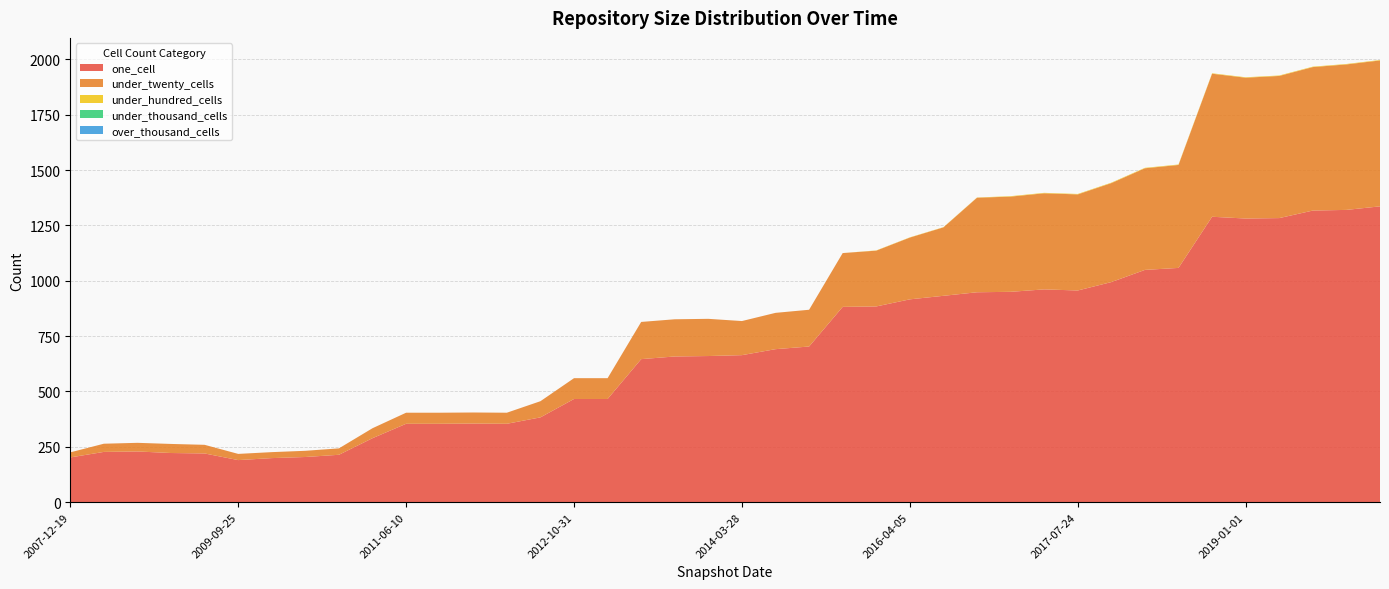

Reading right to left, list all the values displayed in this chart.

one_cell: 2020-01-01=1336	2019-10-09=1320	2019-07-01=1317	2019-04-06=1283	2019-01-01=1281	2018-09-28=1289	2018-04-09=1058	2017-12-22=1049	2017-10-12=994	2017-07-24=956	2017-04-12=961	2016-12-27=950	2016-10-07=948	2016-07-04=932	2016-04-05=916	2016-01-04=884	2015-10-01=882	2015-04-09=703	2014-09-08=691	2014-03-28=664	2013-09-10=660	2013-05-21=658	2013-02-20=646	2012-12-11=466	2012-10-31=466	2012-07-13=383	2012-03-26=354	2012-01-18=355	2011-09-05=354	2011-06-10=354	2010-11-17=289	2010-07-26=214	2010-04-01=204	2009-12-16=199	2009-09-25=190	2009-06-17=220	2009-04-06=222	2008-10-10=229	2008-04-01=227	2007-12-19=202
under_twenty_cells: 2020-01-01=659	2019-10-09=657	2019-07-01=648	2019-04-06=642	2019-01-01=636	2018-09-28=646	2018-04-09=465	2017-12-22=459	2017-10-12=447	2017-07-24=434	2017-04-12=434	2016-12-27=430	2016-10-07=427	2016-07-04=309	2016-04-05=279	2016-01-04=252	2015-10-01=243	2015-04-09=166	2014-09-08=164	2014-03-28=154	2013-09-10=168	2013-05-21=168	2013-02-20=168	2012-12-11=94	2012-10-31=94	2012-07-13=73	2012-03-26=50	2012-01-18=50	2011-09-05=50	2011-06-10=50	2010-11-17=45	2010-07-26=29	2010-04-01=28	2009-12-16=27	2009-09-25=28	2009-06-17=39	2009-04-06=41	2008-10-10=39	2008-04-01=37	2007-12-19=23
under_hundred_cells: 2020-01-01=2	2019-10-09=2	2019-07-01=2	2019-04-06=2	2019-01-01=2	2018-09-28=2	2018-04-09=2	2017-12-22=2	2017-10-12=2	2017-07-24=2	2017-04-12=2	2016-12-27=2	2016-10-07=1	2016-07-04=1	2016-04-05=1	2016-01-04=1	2015-10-01=0	2015-04-09=0	2014-09-08=0	2014-03-28=0	2013-09-10=0	2013-05-21=0	2013-02-20=0	2012-12-11=0	2012-10-31=0	2012-07-13=0	2012-03-26=0	2012-01-18=0	2011-09-05=0	2011-06-10=0	2010-11-17=0	2010-07-26=0	2010-04-01=0	2009-12-16=0	2009-09-25=0	2009-06-17=0	2009-04-06=0	2008-10-10=0	2008-04-01=0	2007-12-19=0
under_thousand_cells: 2020-01-01=0	2019-10-09=0	2019-07-01=0	2019-04-06=0	2019-01-01=0	2018-09-28=0	2018-04-09=0	2017-12-22=0	2017-10-12=0	2017-07-24=0	2017-04-12=0	2016-12-27=0	2016-10-07=0	2016-07-04=0	2016-04-05=0	2016-01-04=0	2015-10-01=0	2015-04-09=0	2014-09-08=0	2014-03-28=0	2013-09-10=0	2013-05-21=0	2013-02-20=0	2012-12-11=0	2012-10-31=0	2012-07-13=0	2012-03-26=0	2012-01-18=0	2011-09-05=0	2011-06-10=0	2010-11-17=0	2010-07-26=0	2010-04-01=0	2009-12-16=0	2009-09-25=0	2009-06-17=0	2009-04-06=0	2008-10-10=0	2008-04-01=0	2007-12-19=0
over_thousand_cells: 2020-01-01=0	2019-10-09=0	2019-07-01=0	2019-04-06=0	2019-01-01=0	2018-09-28=0	2018-04-09=0	2017-12-22=0	2017-10-12=0	2017-07-24=0	2017-04-12=0	2016-12-27=0	2016-10-07=0	2016-07-04=0	2016-04-05=0	2016-01-04=0	2015-10-01=0	2015-04-09=0	2014-09-08=0	2014-03-28=0	2013-09-10=0	2013-05-21=0	2013-02-20=0	2012-12-11=0	2012-10-31=0	2012-07-13=0	2012-03-26=0	2012-01-18=0	2011-09-05=0	2011-06-10=0	2010-11-17=0	2010-07-26=0	2010-04-01=0	2009-12-16=0	2009-09-25=0	2009-06-17=0	2009-04-06=0	2008-10-10=0	2008-04-01=0	2007-12-19=0